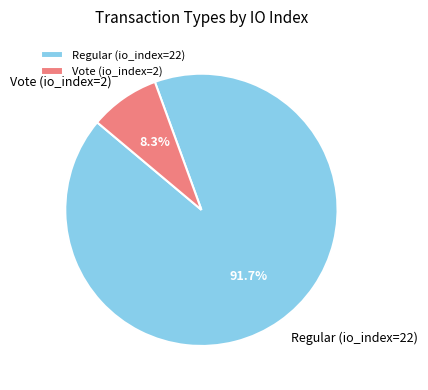

What is the largest slice in the pie chart?

Regular (io_index=22)